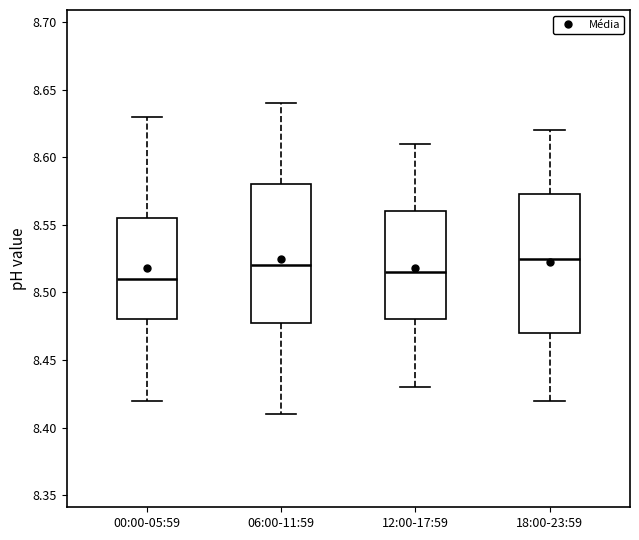

Reading left to right, transcribe this box plot: for each box, give where its median line is, the range the box spans, and where its two whiskers end, as read against the y-axis. The values are not printed on the chart, so give them approximately, as read against the axis.

00:00-05:59: median 8.510, box 8.480 to 8.555, whiskers 8.420 to 8.630
06:00-11:59: median 8.520, box 8.480 to 8.580, whiskers 8.410 to 8.640
12:00-17:59: median 8.515, box 8.480 to 8.560, whiskers 8.430 to 8.610
18:00-23:59: median 8.525, box 8.470 to 8.575, whiskers 8.420 to 8.620